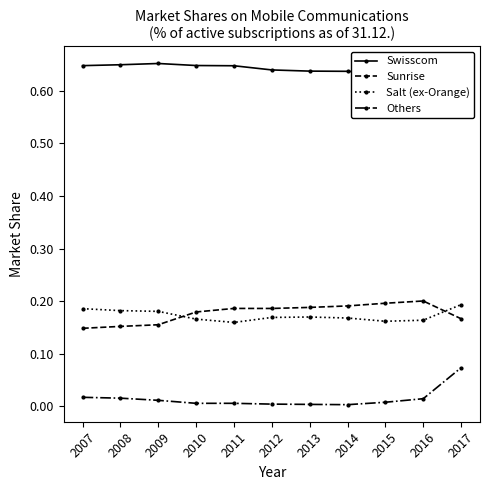

Reading right to left, list all the values displayed in this chart.

Swisscom: 2017=0.6	2016=0.6	2015=0.6	2014=0.6	2013=0.6	2012=0.6	2011=0.6	2010=0.6	2009=0.7	2008=0.6	2007=0.6
Sunrise: 2017=0.2	2016=0.2	2015=0.2	2014=0.2	2013=0.2	2012=0.2	2011=0.2	2010=0.2	2009=0.2	2008=0.2	2007=0.1
Salt (ex-Orange): 2017=0.2	2016=0.2	2015=0.2	2014=0.2	2013=0.2	2012=0.2	2011=0.2	2010=0.2	2009=0.2	2008=0.2	2007=0.2
Others: 2017=0.1	2016=0.0	2015=0.0	2014=0.0	2013=0.0	2012=0.0	2011=0.0	2010=0.0	2009=0.0	2008=0.0	2007=0.0